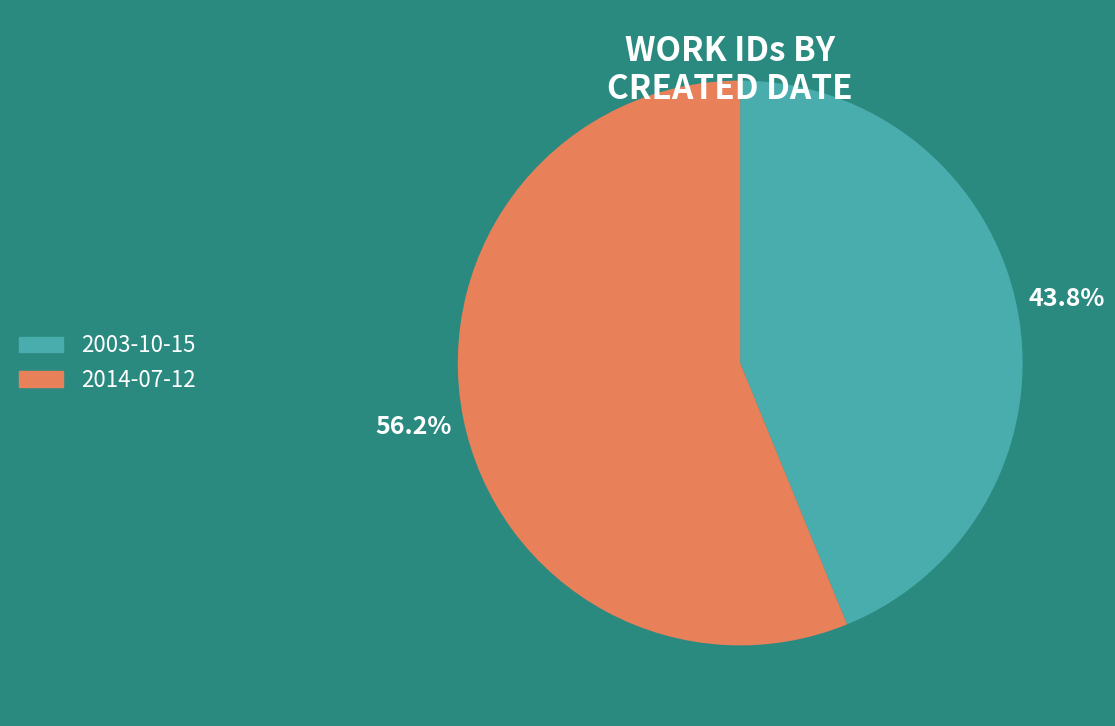

Which category has the biggest portion of the pie?

2014-07-12